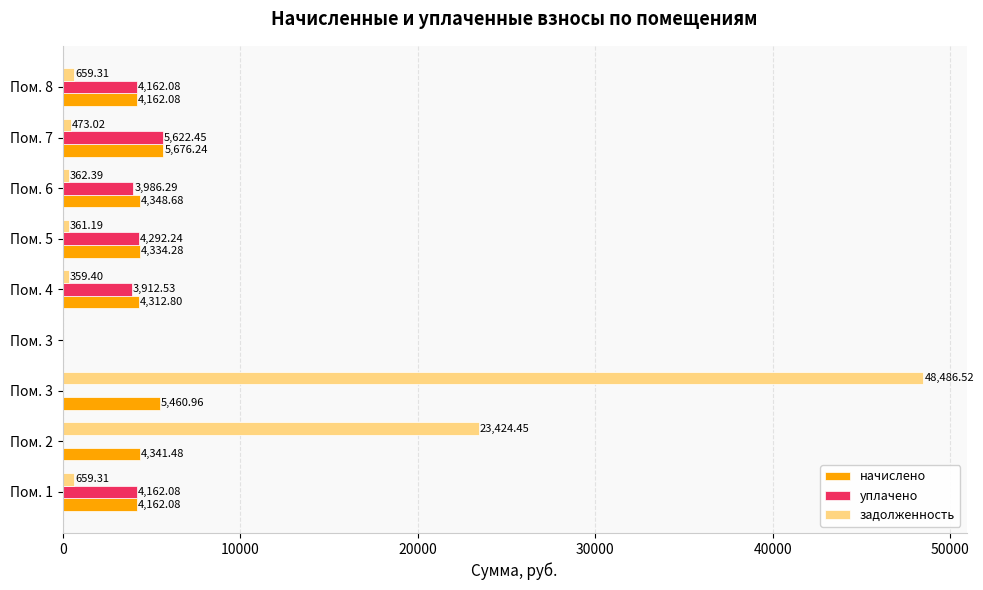

Reading left to right, transcribe all the data shown in this chart.

начислено: 4162.1	4341.5	5461.0	0.0	4312.8	4334.3	4348.7	5676.2	4162.1
уплачено: 4162.1	0.0	0.0	0.0	3912.5	4292.2	3986.3	5622.4	4162.1
задолженность: 659.3	23424.5	48486.5	0.0	359.4	361.2	362.4	473.0	659.3